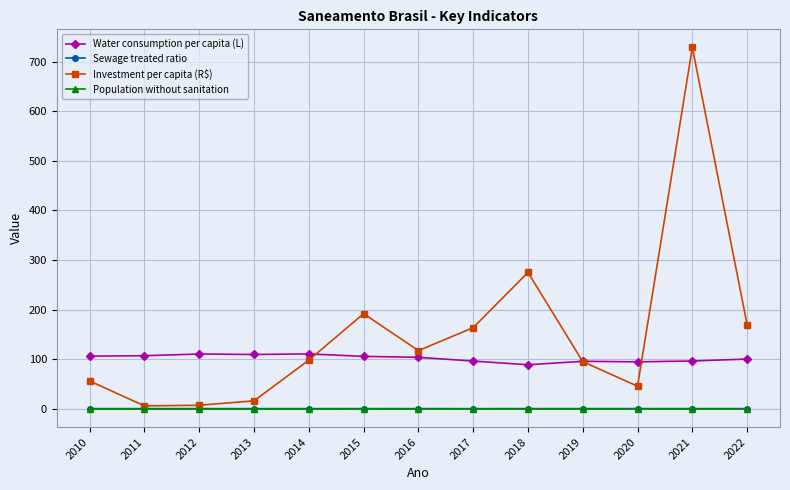

True or false: Investment per capita (R$) has more than 2 interior local peaks.

True